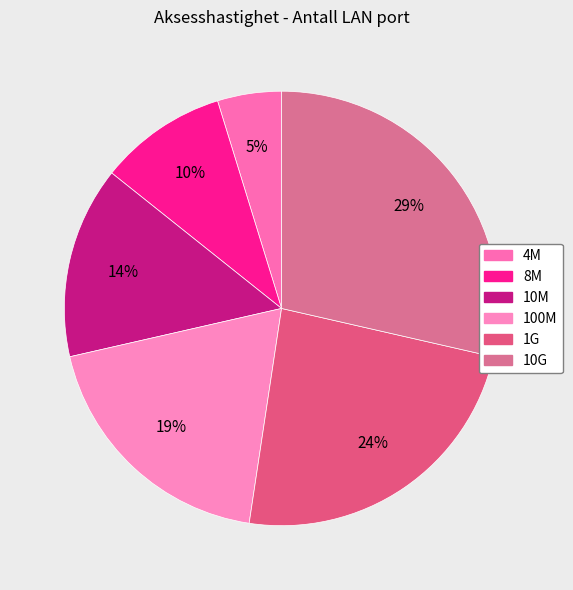

What percentage is NOT represented by 10M?

85.7%